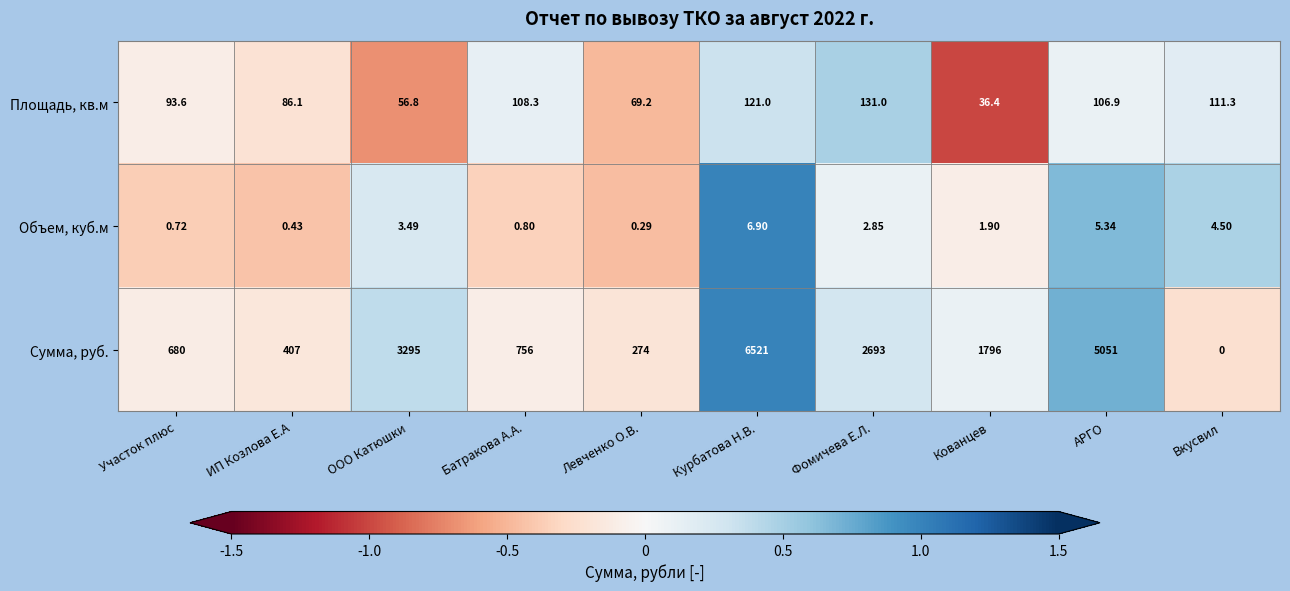

Which label corresponds to the smallest value in the chart?

Вкусвил